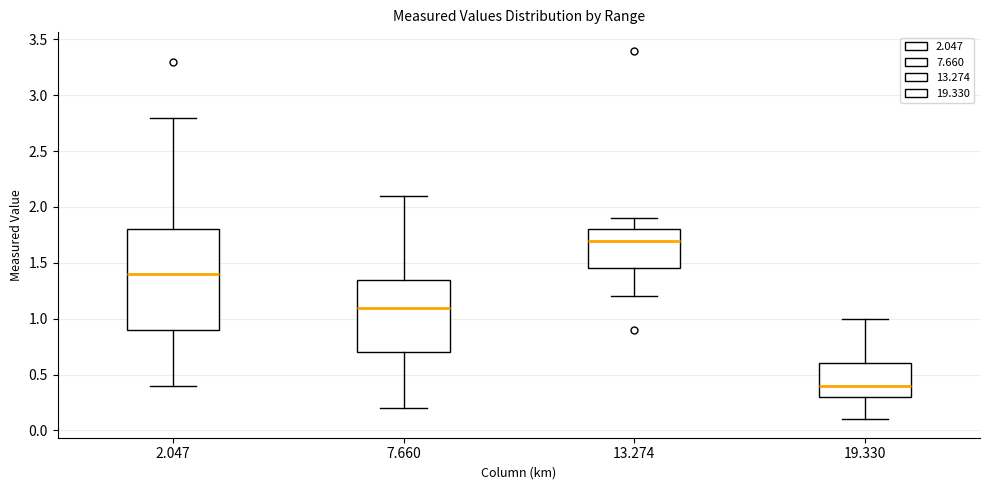

Comparing the boxes themselves (not the whiskers), which one is the tallest?

2.047